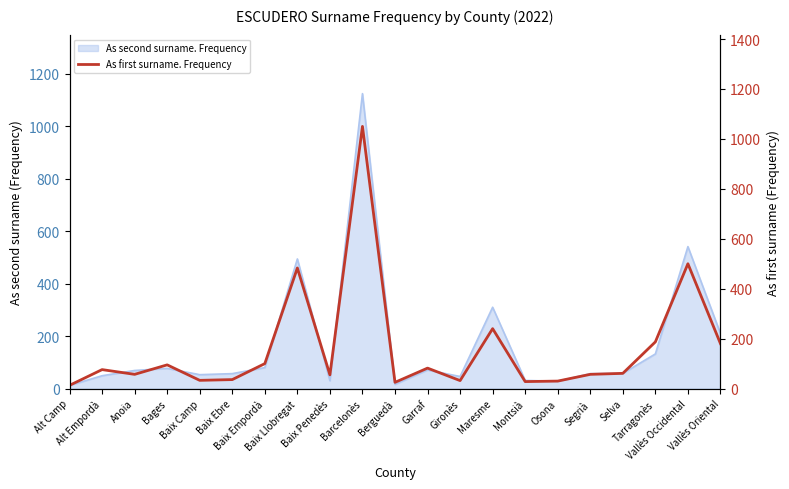

How many data points are less than 61?

10